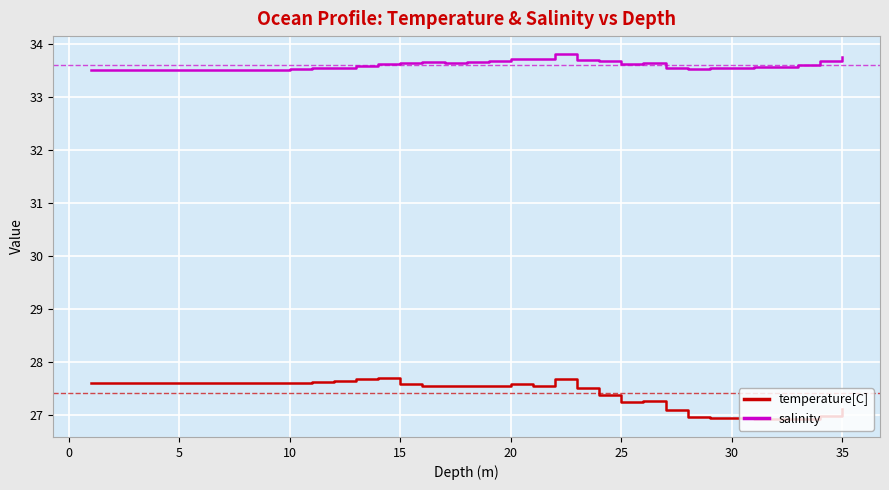

True or false: salinity and temperature[C] cross at least once.

False